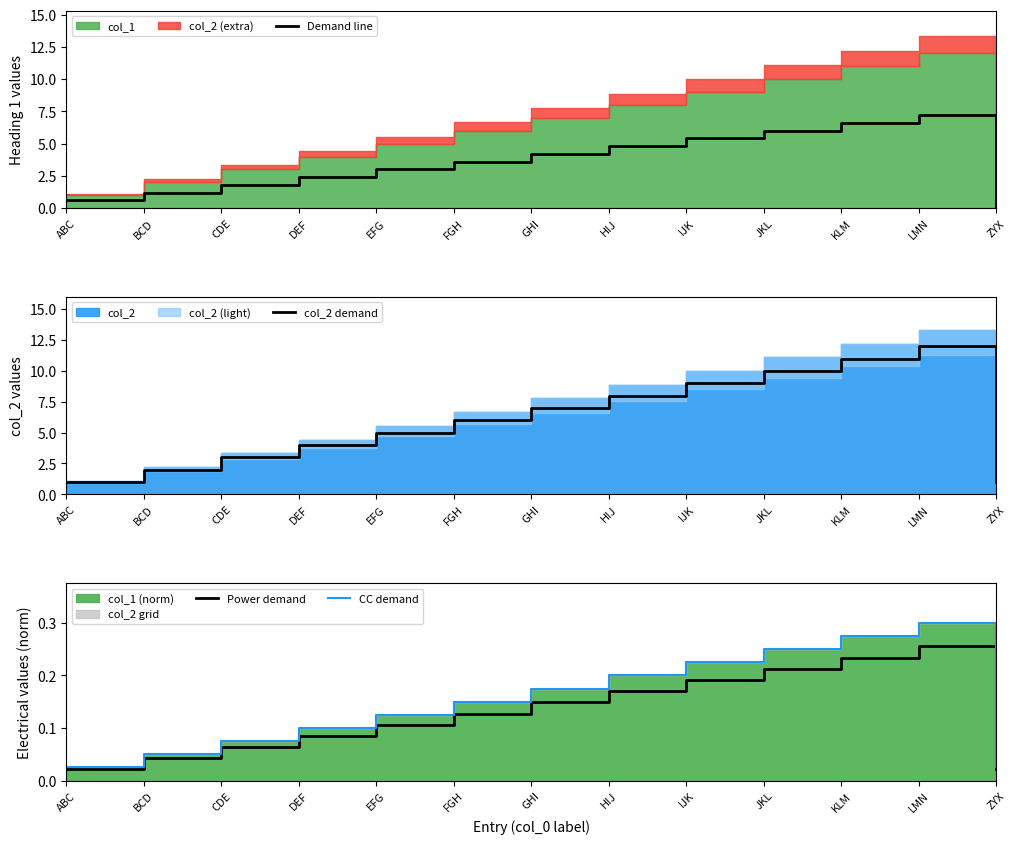

What is the difference between the second highest and minimum values in the Demand line series?

6.6